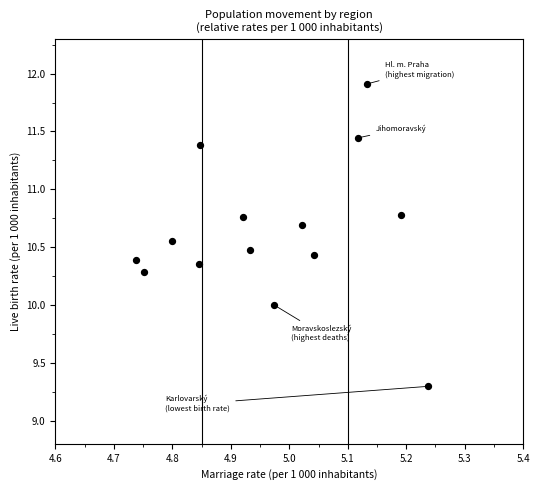

What is the range of X values (max minus min)?

0.5